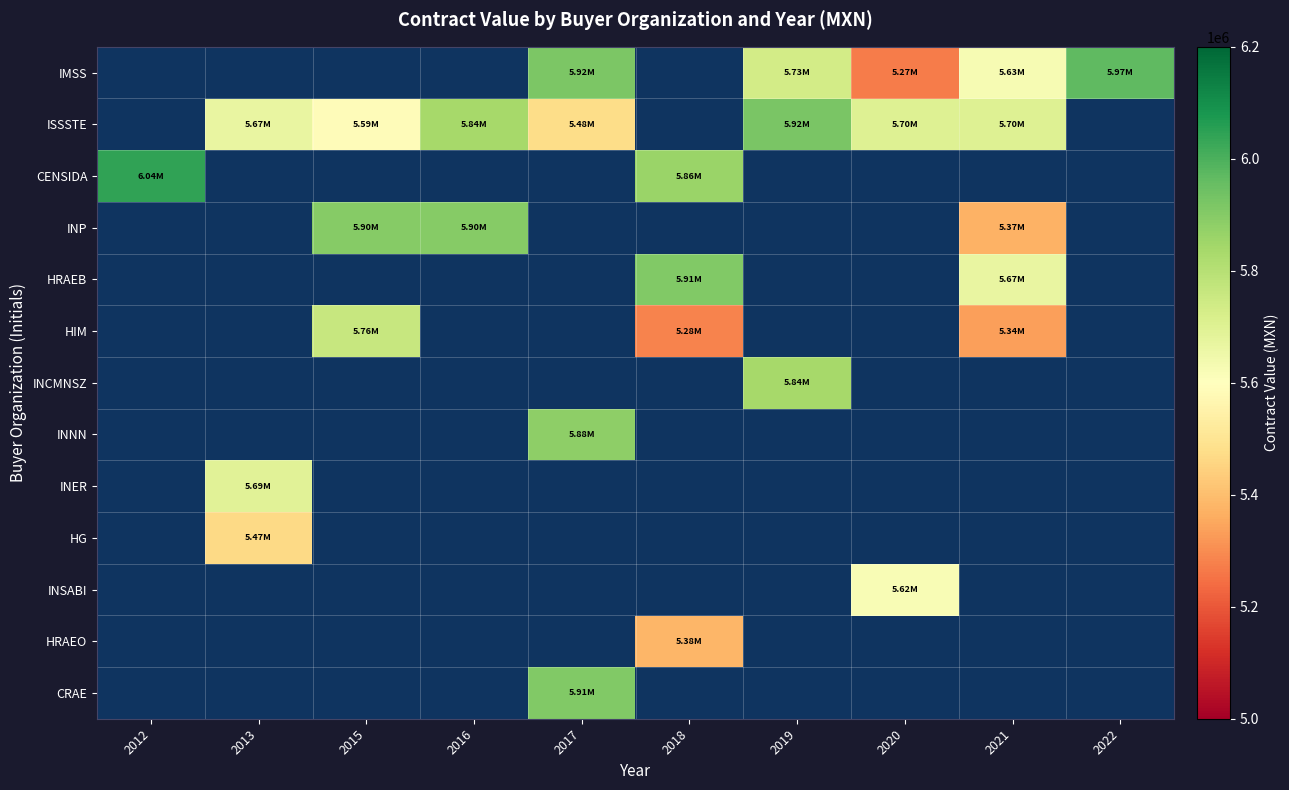

At which category is the sum across all series the highest?

2021